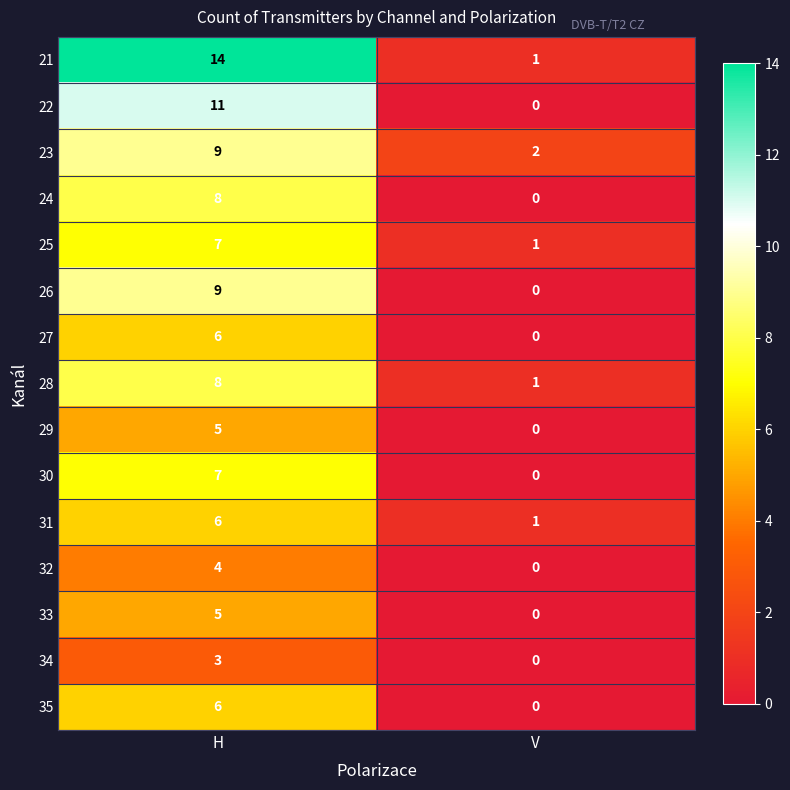

What is the maximum value shown in the chart?

14